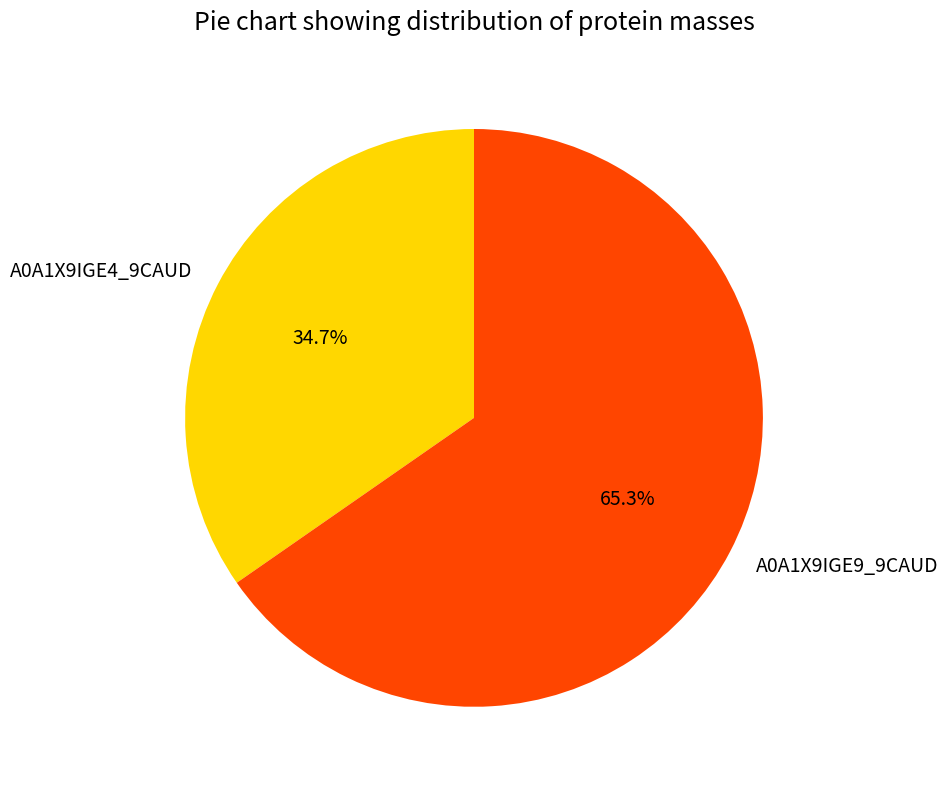

Does A0A1X9IGE9_9CAUD account for over 50% of the chart?

Yes